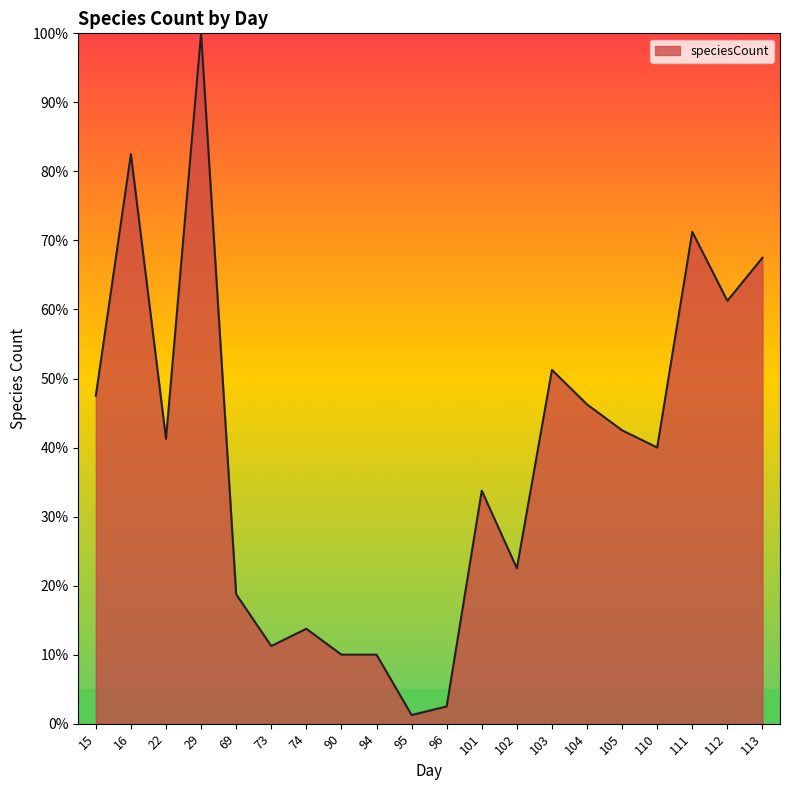

Is it true that the value at 103 is 51.2?

True